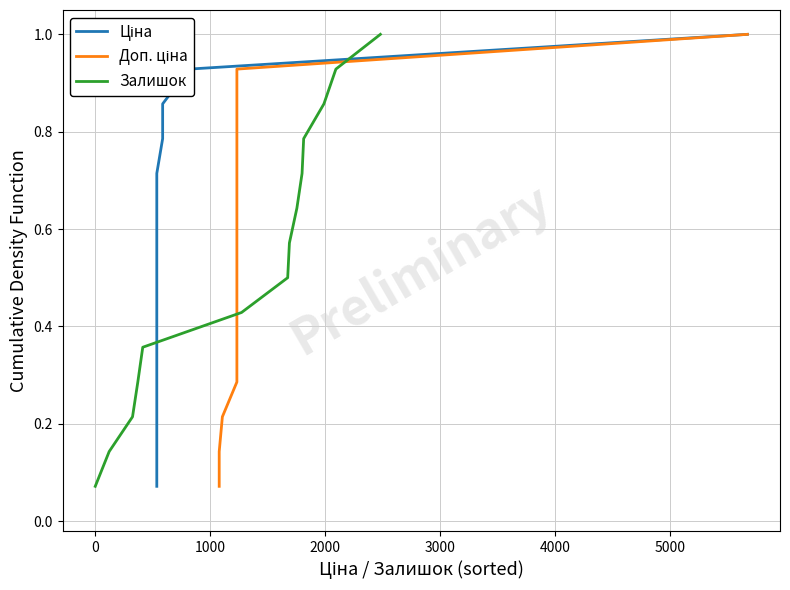

What is the highest value of the Залишок series?

1.0